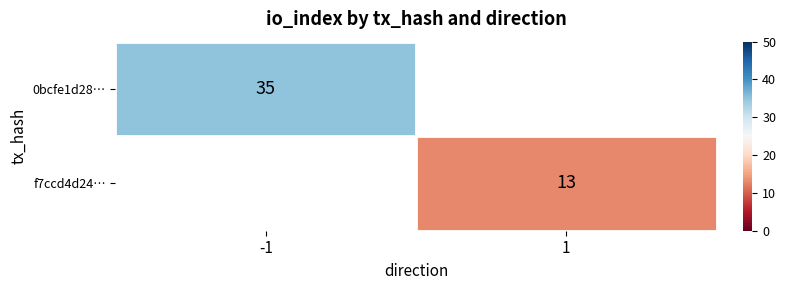

The f7ccd4d24… series shows 13 at 1. True or false?

True